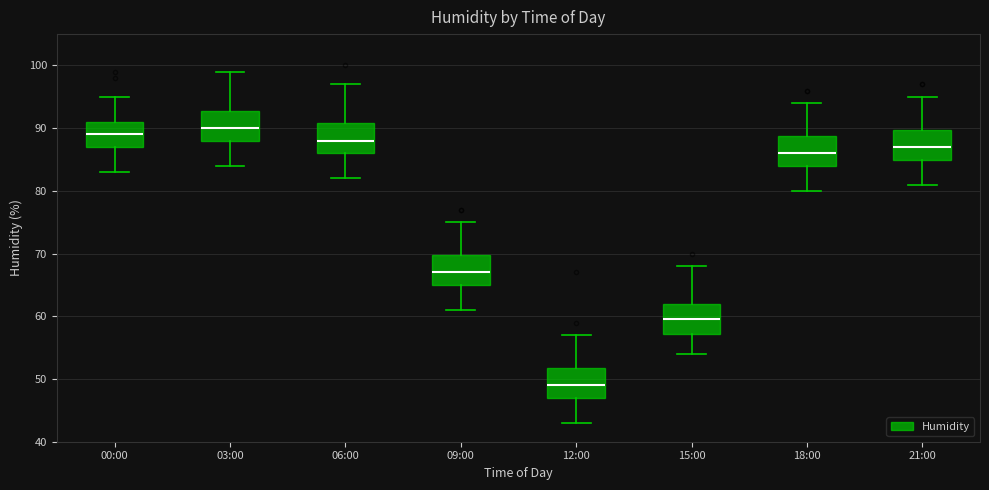

Which box has the lowest median line?

12:00